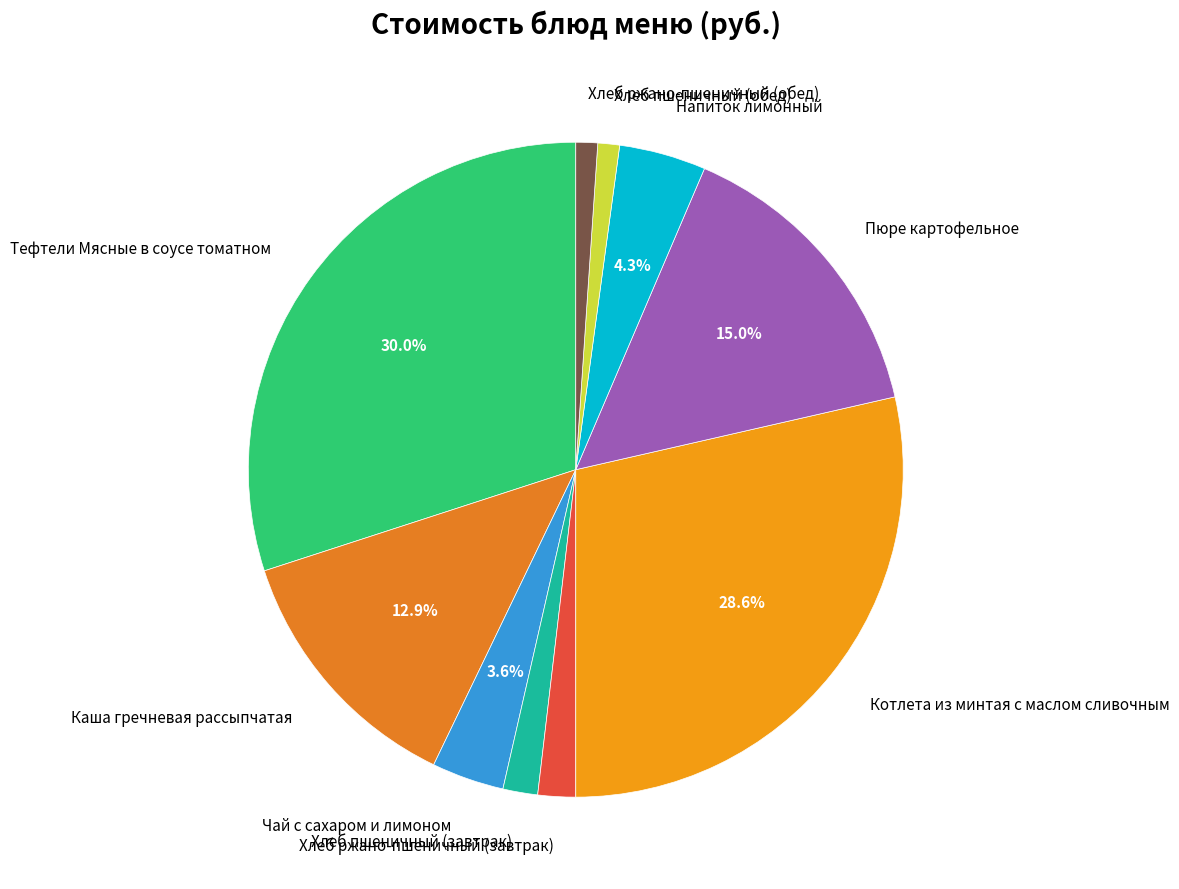

How many segments does this pie chart have?

10